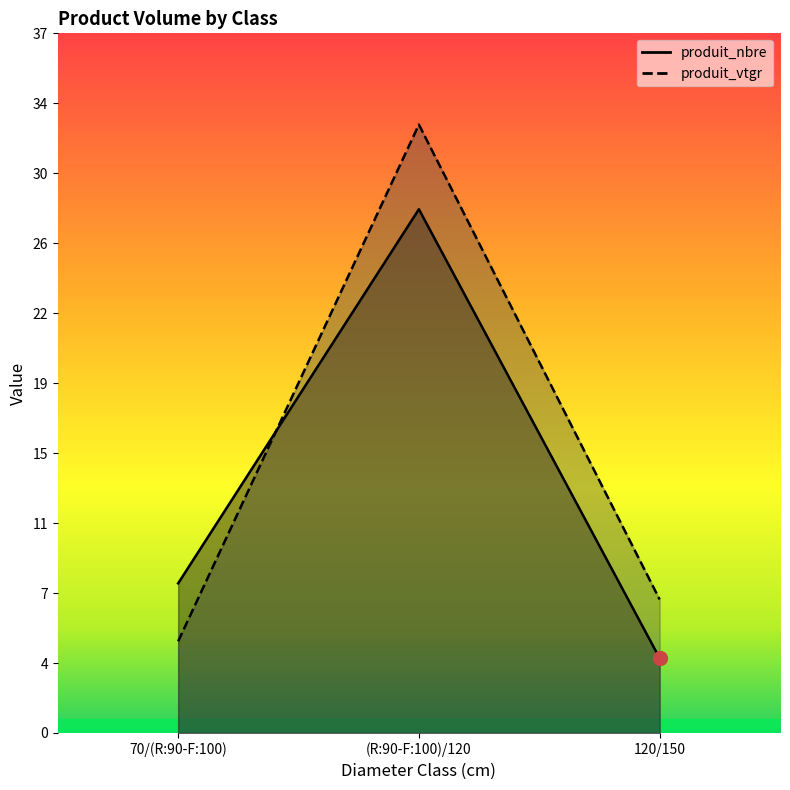

Is it true that produit_vtgr equals 32.5 at (R:90-F:100)/120?

True